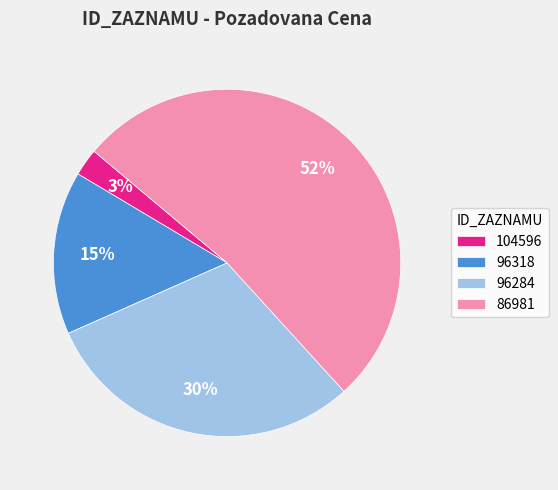

Which has a higher value, 86981 or 96284?

86981